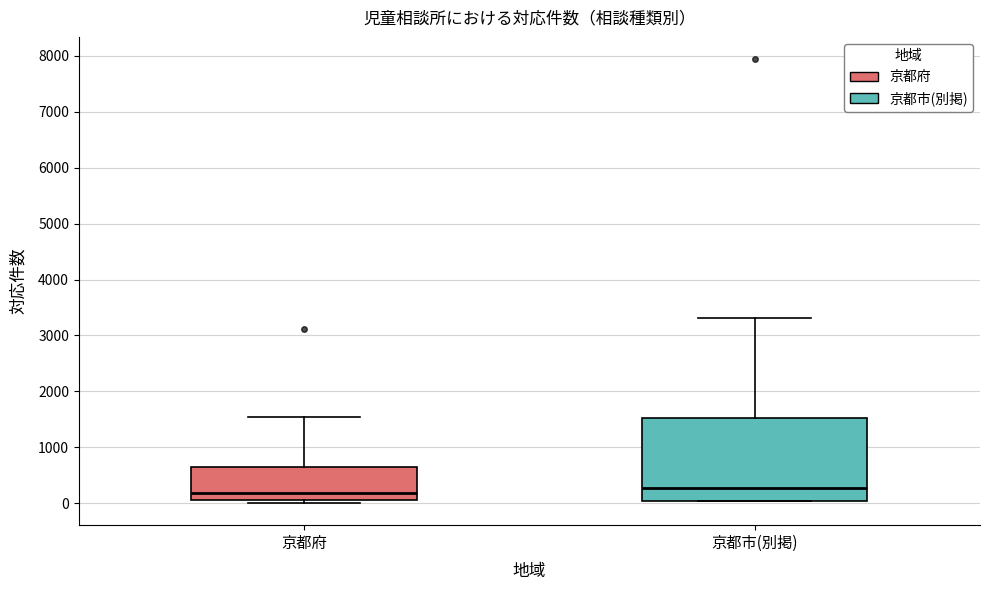

Which box is the tallest, from its lower edge to its upper edge?

京都市(別掲)